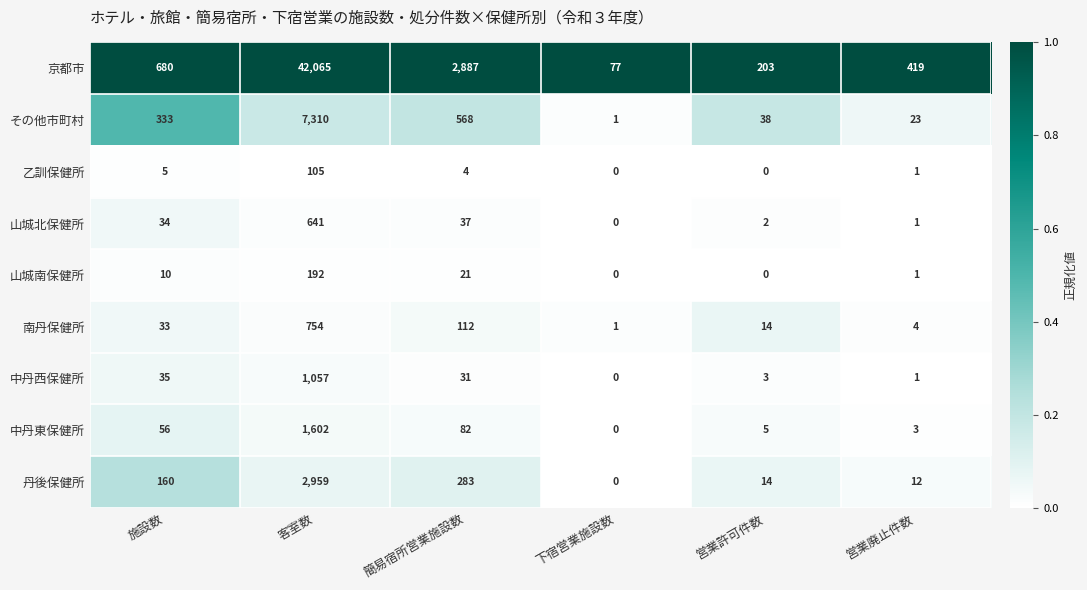

What is the average value of the 中丹西保健所 series?

188